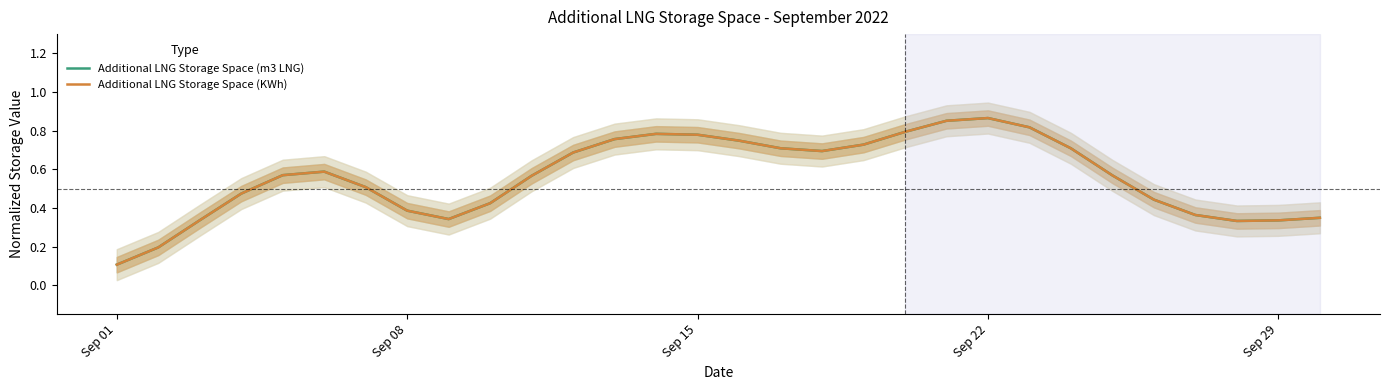

At which label does Additional LNG Storage Space (m3 LNG) reach its minimum?

Sep 01